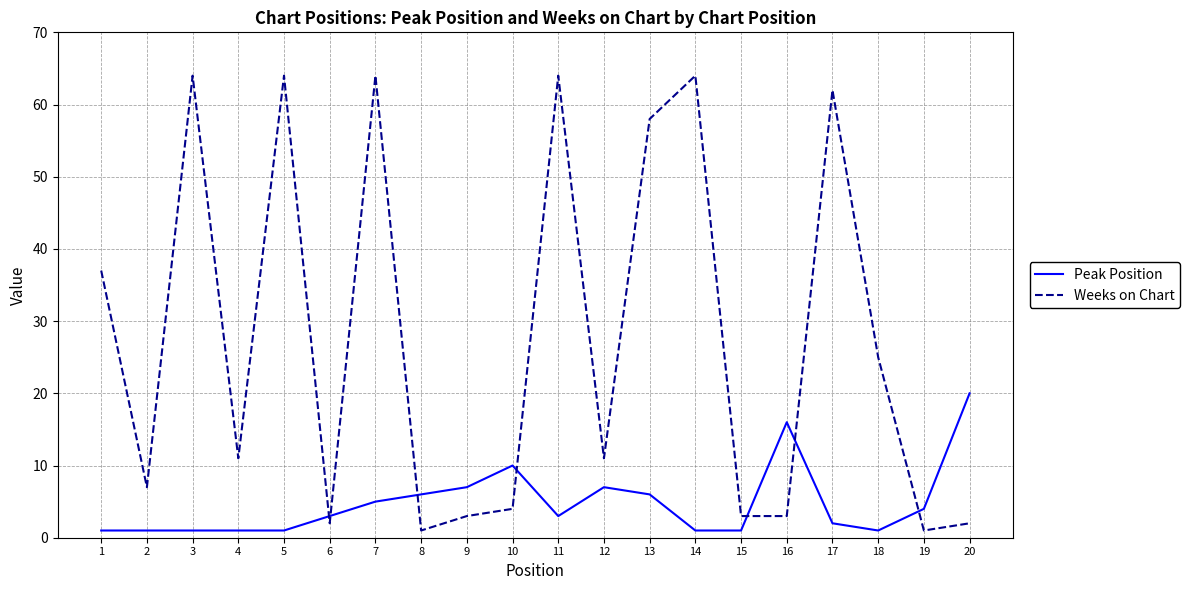

Between 1 and 7, which series saw the biggest shift?

Weeks on Chart